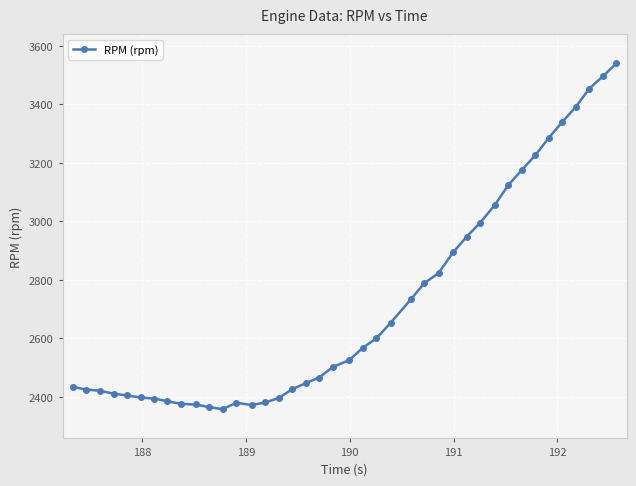

What is the difference between the maximum and minimum values?

1182